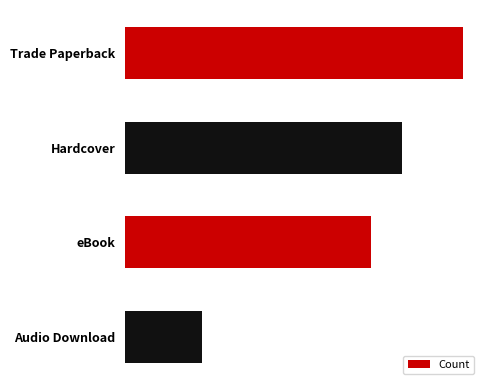

Are the bars horizontal?

Yes